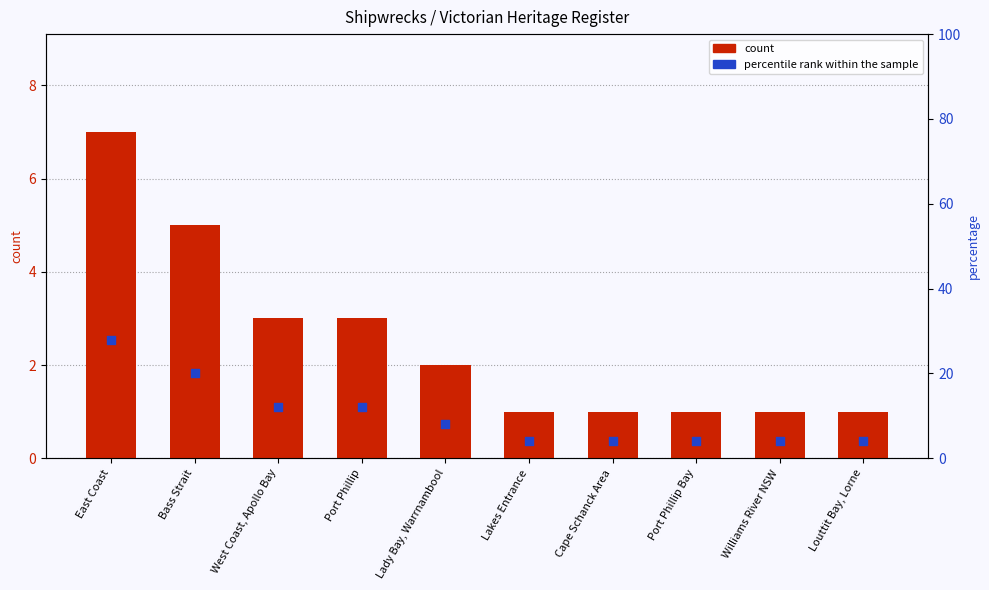

What is the total value across all series at Port Phillip Bay?

5.0